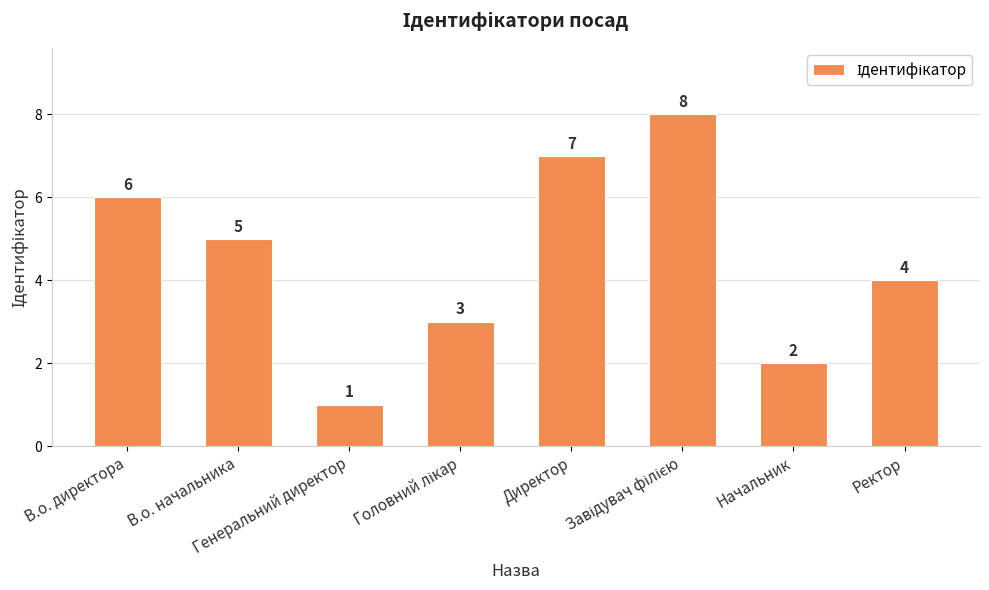

How many categories are shown in the chart?

8